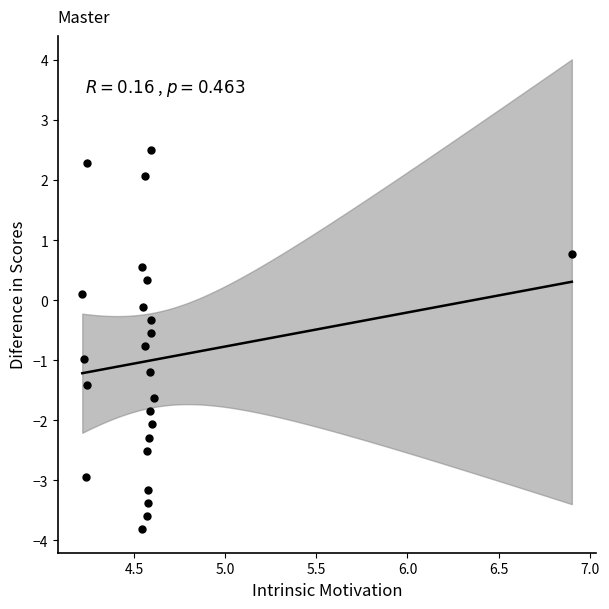

What is the range of Y values (max minus min)?

6.3